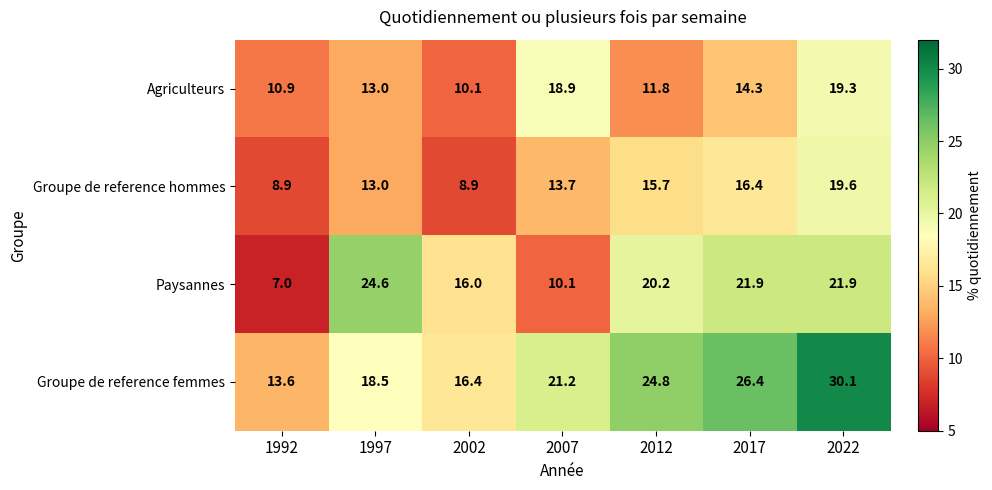

Which series has the largest range (max minus min)?

Paysannes